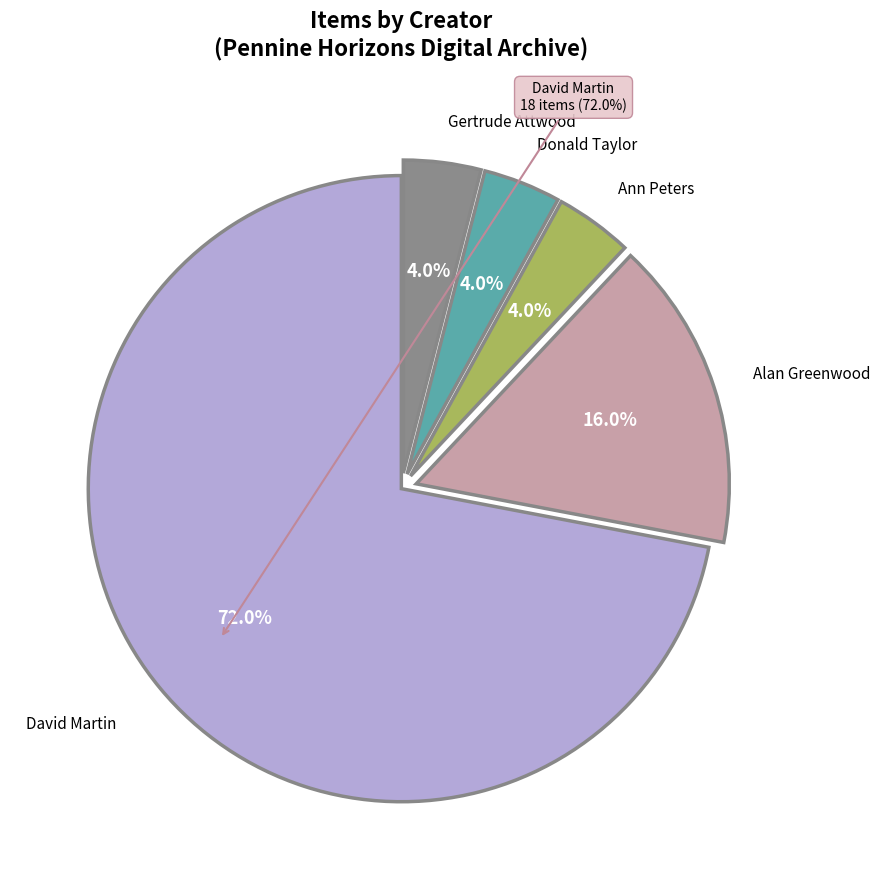

What is the ratio of the value at David Martin to the value at Alan Greenwood?

4.5